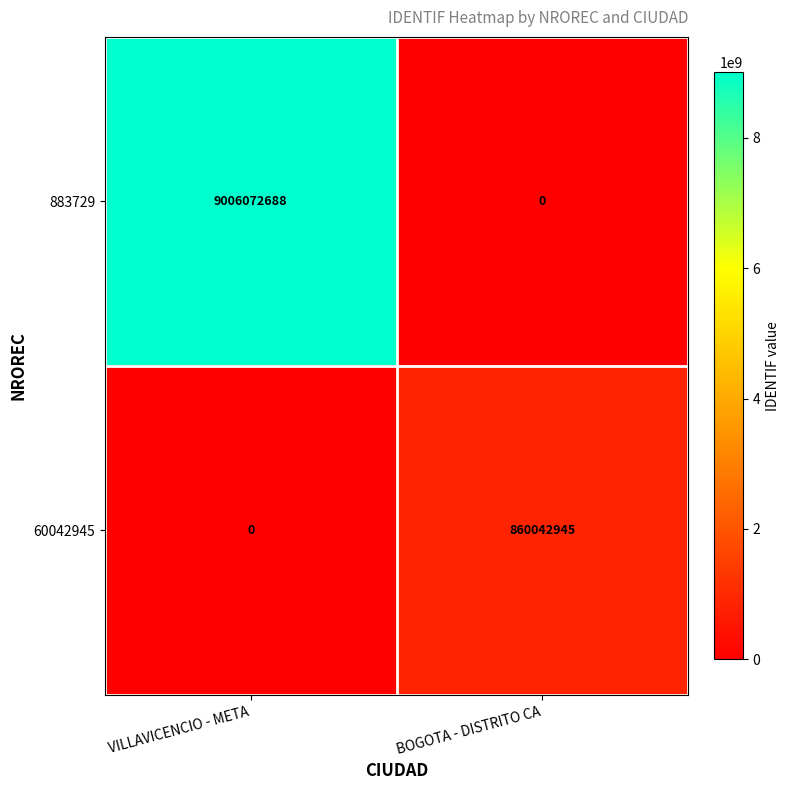

Which series has the widest spread of values?

883729